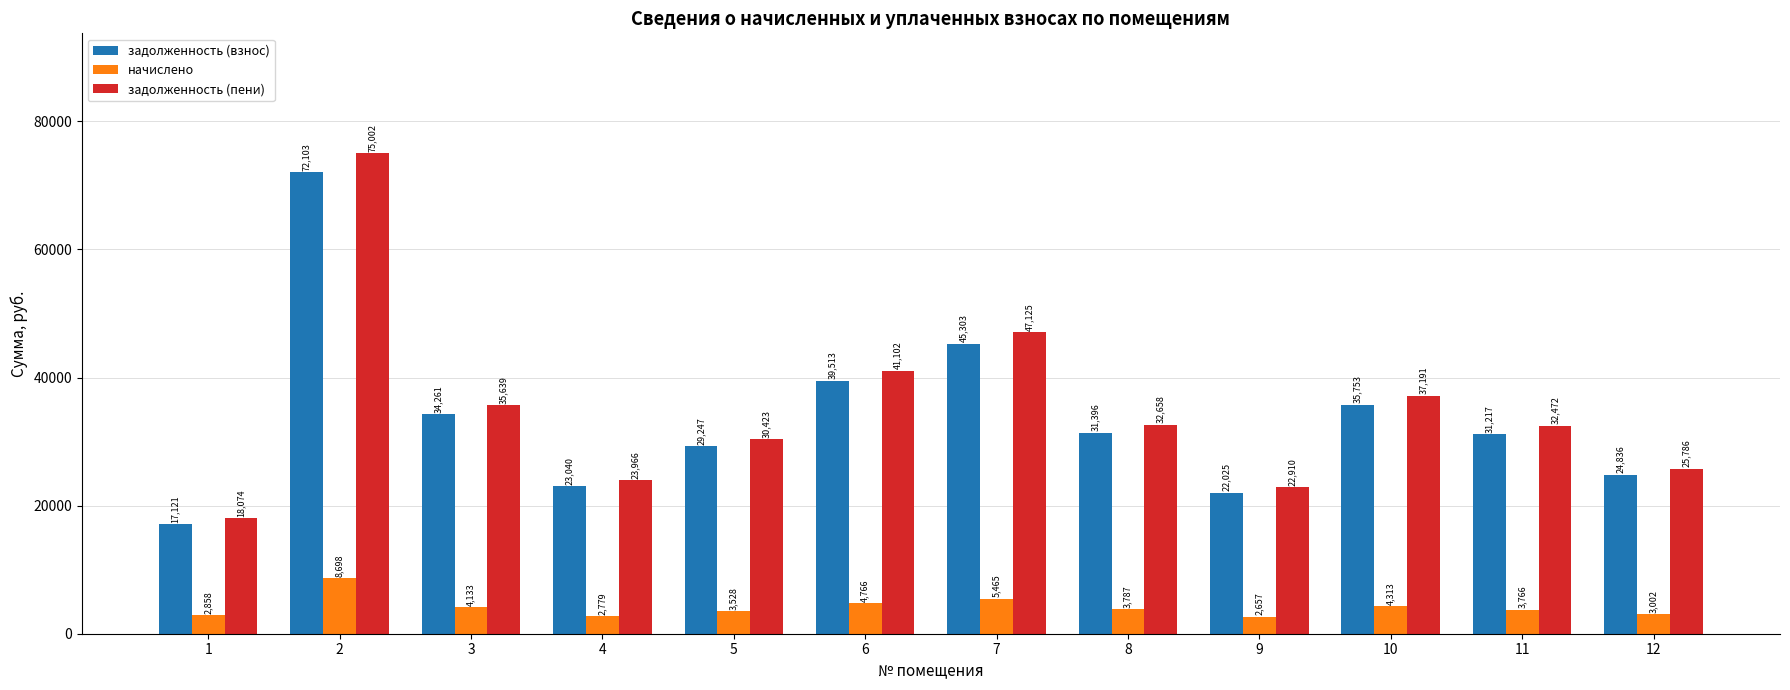

Which series has the largest total across all categories?

задолженность (пени)